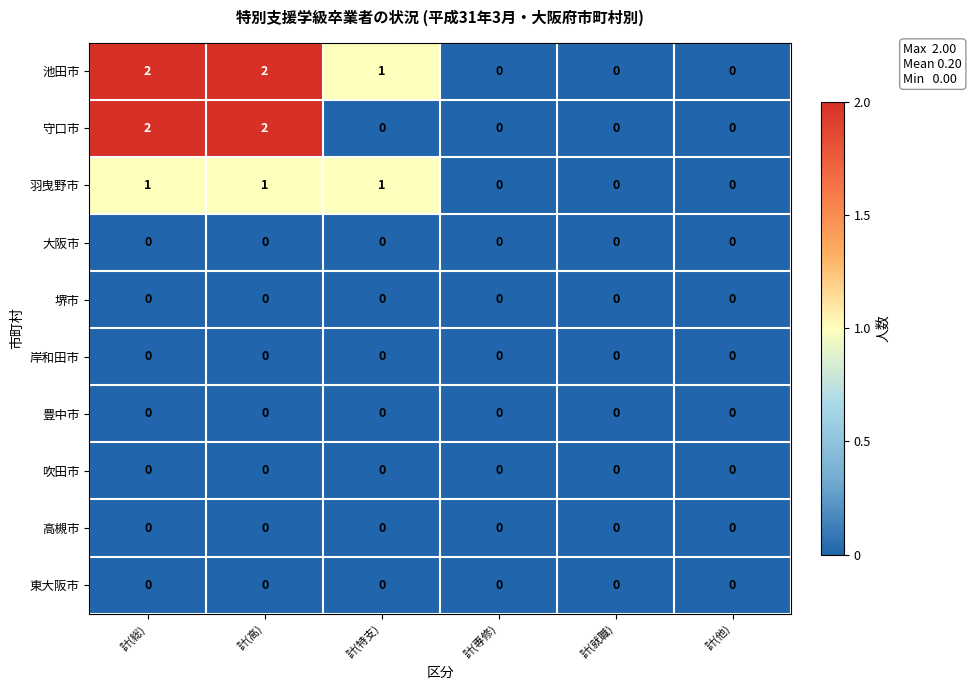

Which series has the largest total across all categories?

池田市